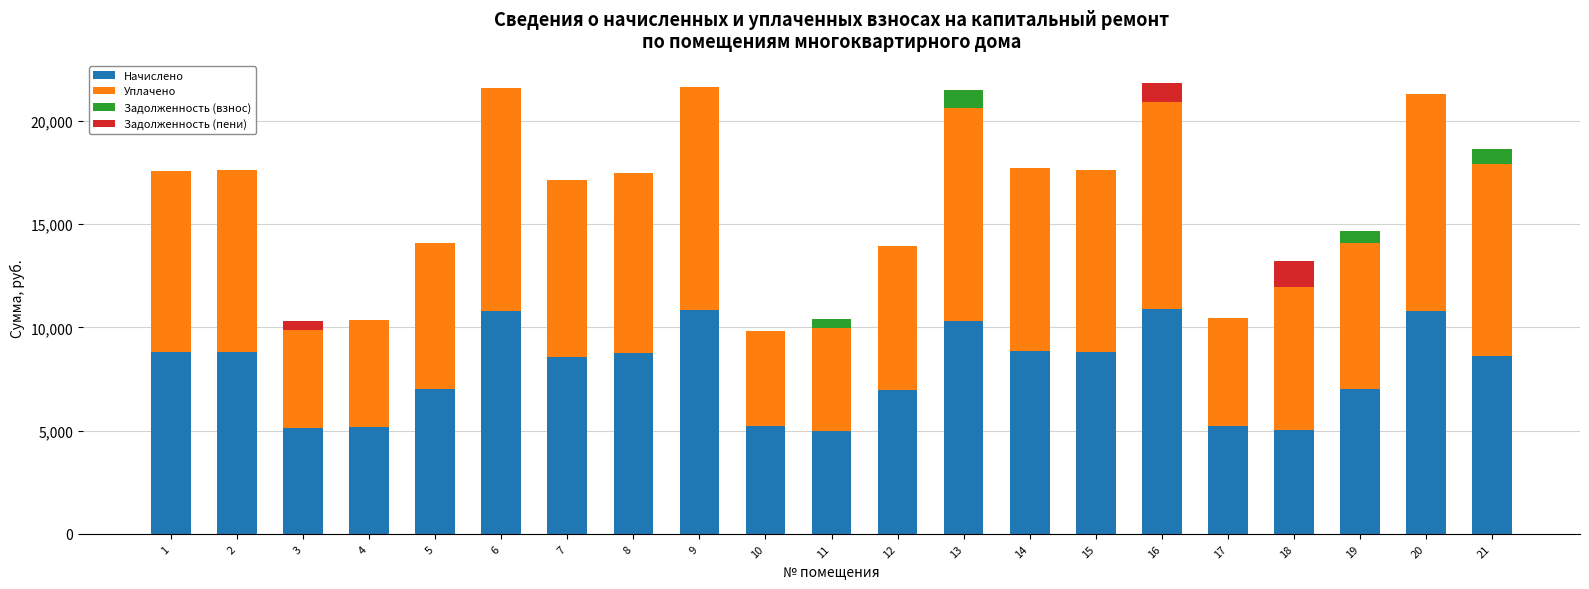

Does the chart contain stacked bars?

Yes